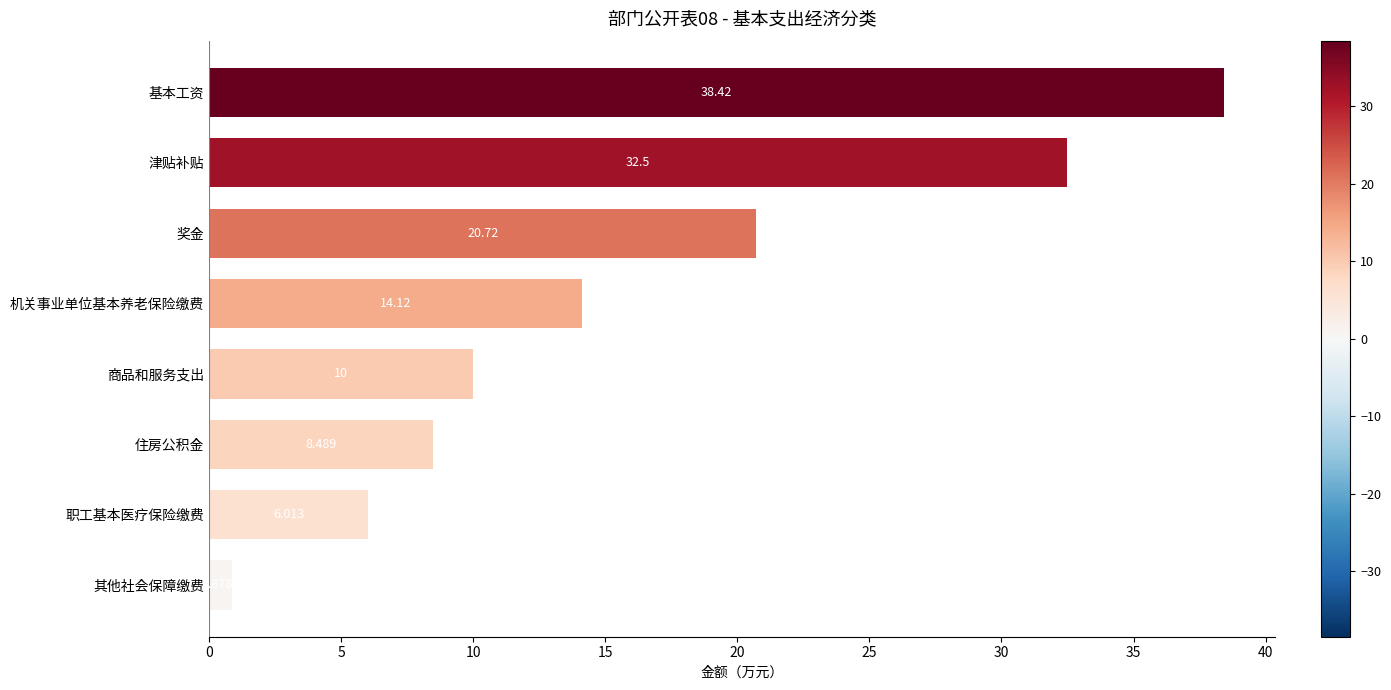

How many values are below 14?

4